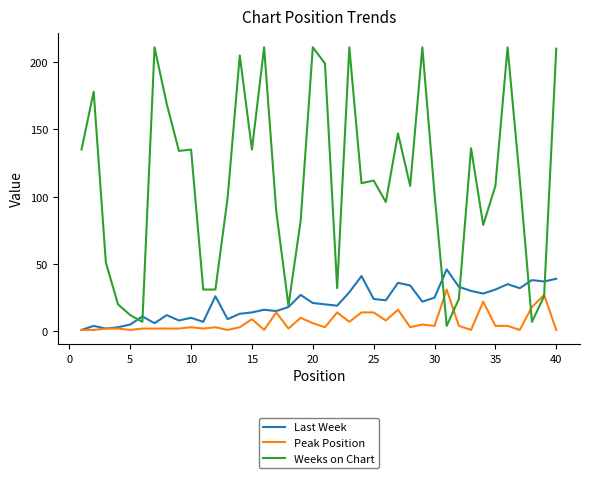

Which series has the largest range (max minus min)?

Weeks on Chart